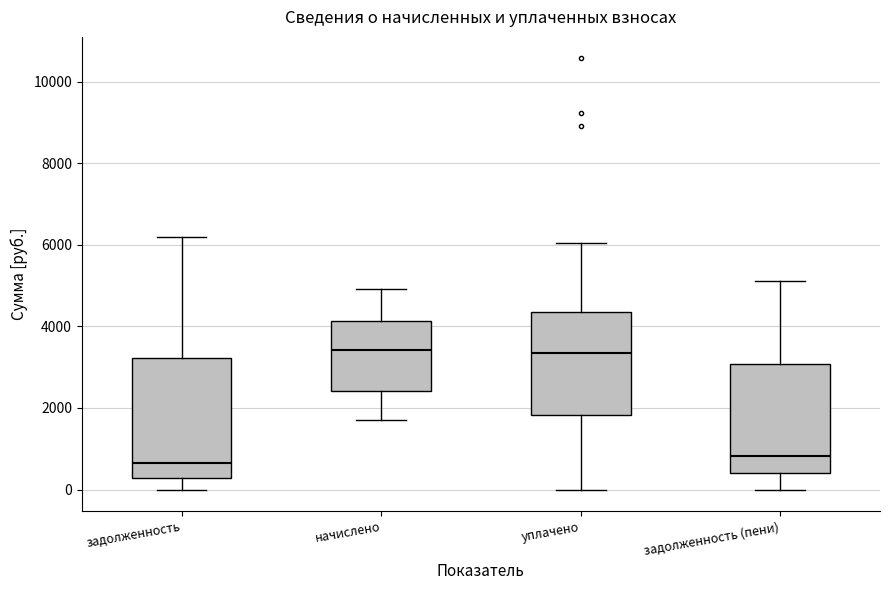

Which box is the tallest, from its lower edge to its upper edge?

задолженность